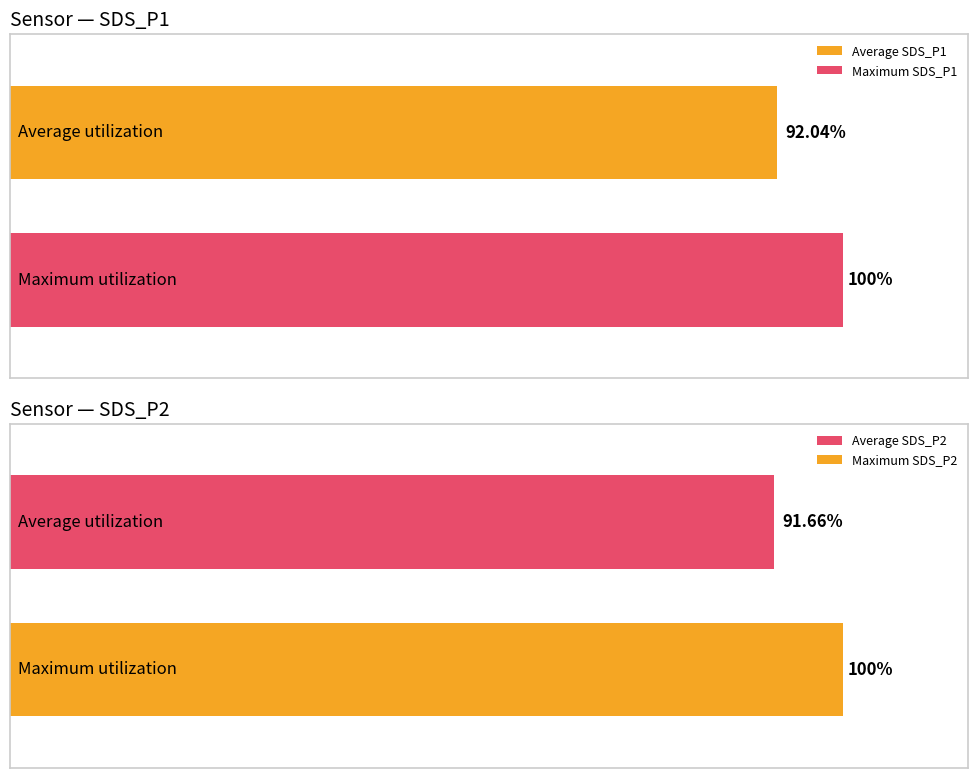

Is it true that SDS_P1 equals 5.0 at 00:36?

False